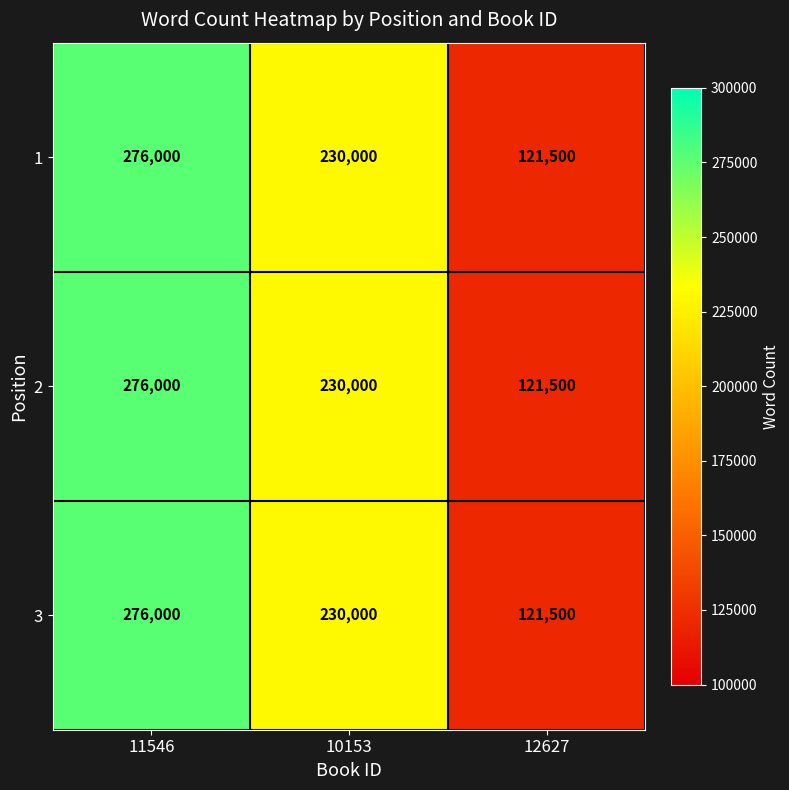

Reading left to right, what are all the values shown in this chart?

1: 11546=276000	10153=230000	12627=121500
2: 11546=276000	10153=230000	12627=121500
3: 11546=276000	10153=230000	12627=121500